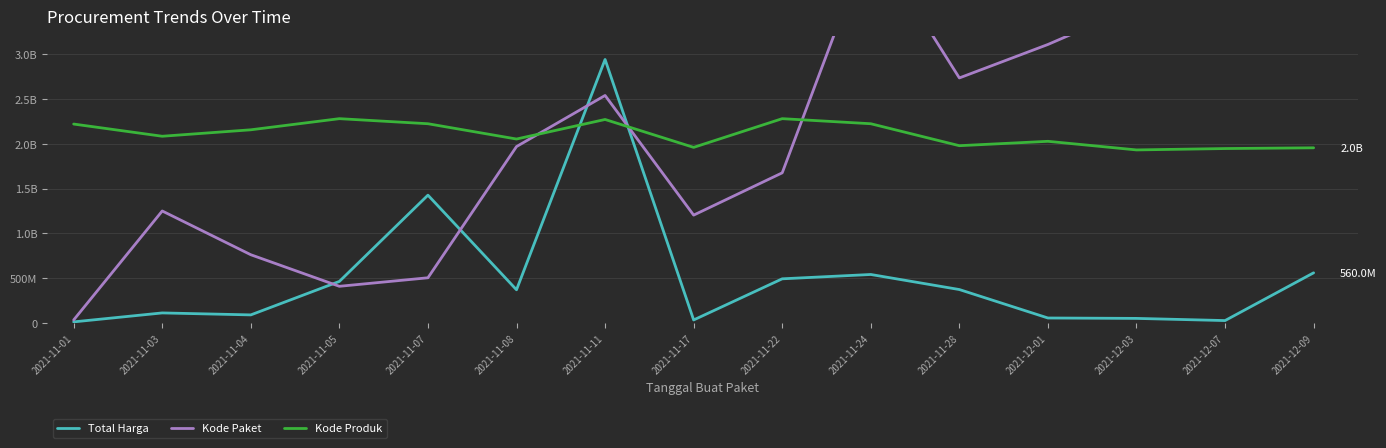

Between 2021-12-03 and 2021-12-07, which is larger?

2021-12-03